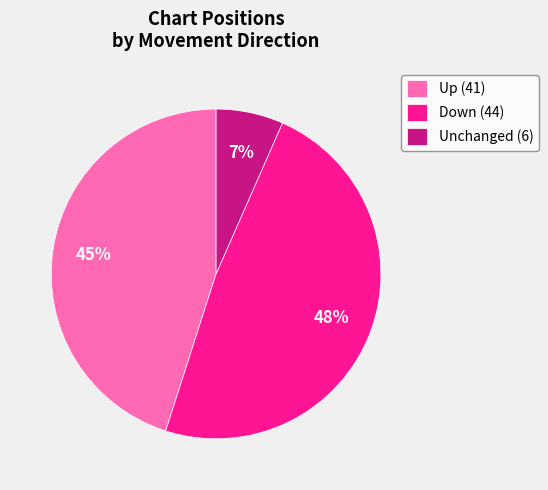

Is it true that Down (44) is 37% of the pie?

False